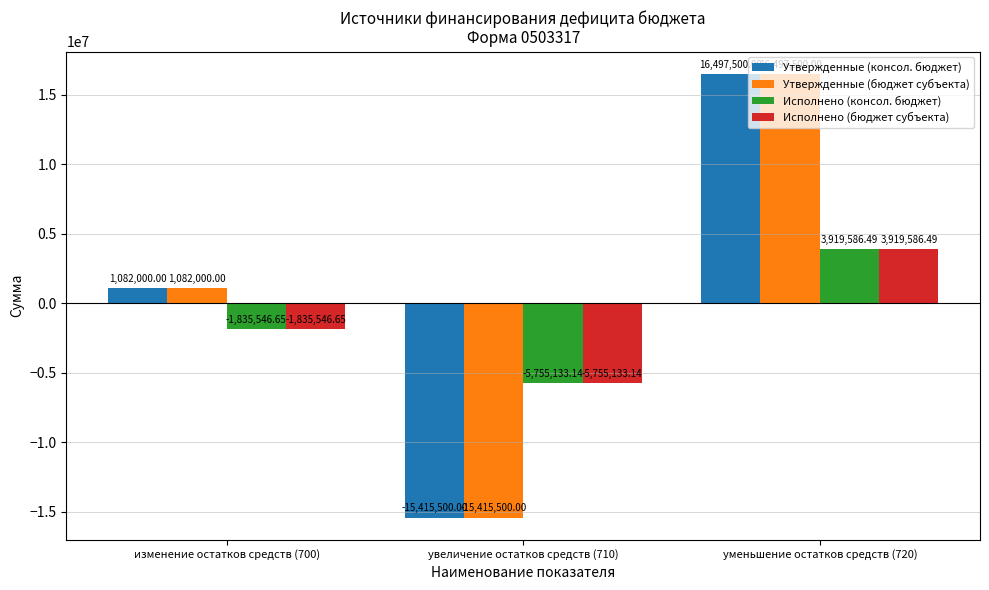

What position from the left is изменение остатков средств (700)?

1